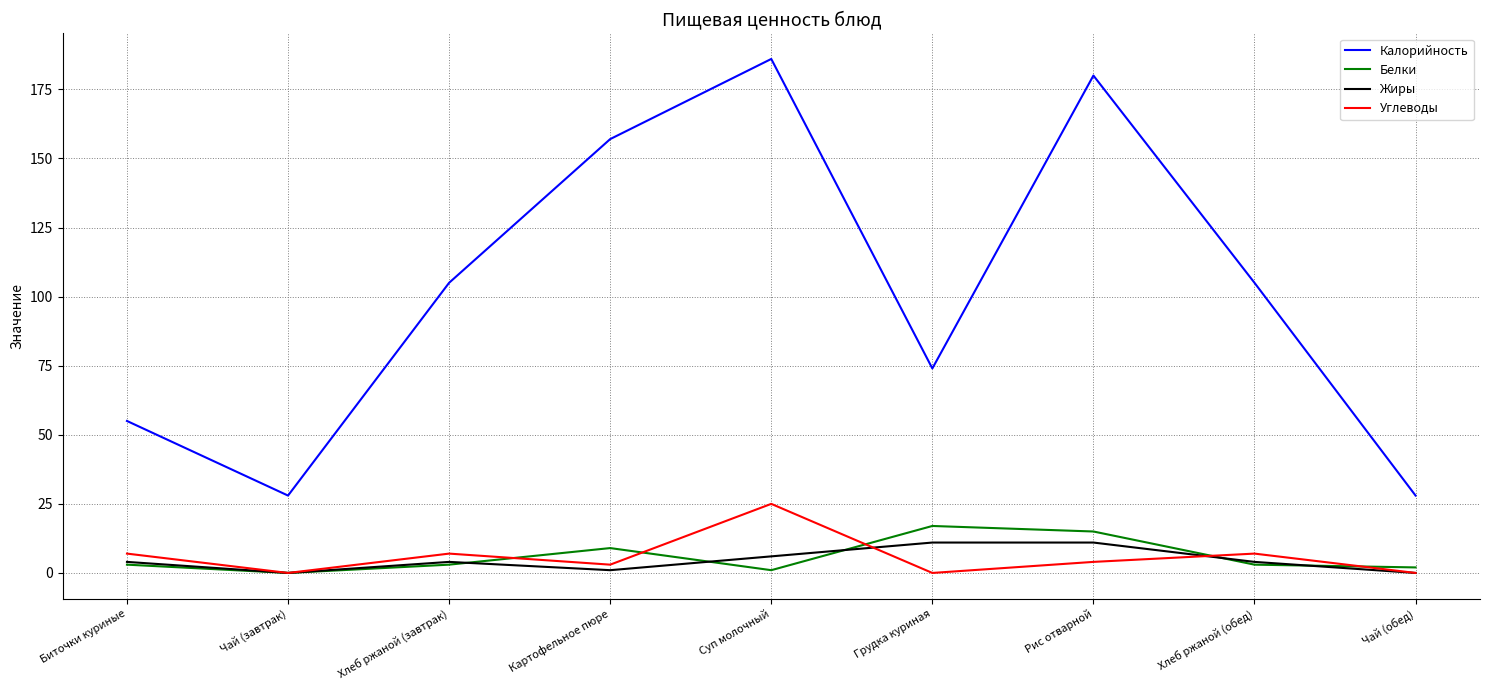

Which category has the highest value in the Калорийность series?

Суп молочный